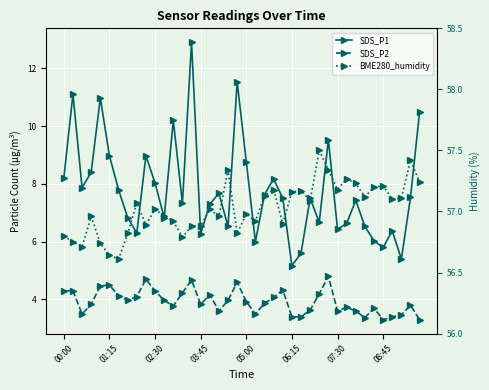

Reading right to left, what are all the values shown in this chart?

SDS_P1: 10.5	7.5	5.4	6.4	5.8	6.0	6.5	7.4	6.6	6.4	9.5	6.7	7.5	5.6	5.2	7.5	8.2	7.6	6.0	8.8	11.5	6.5	7.7	7.3	6.3	12.9	7.3	10.2	6.8	8.0	9.0	6.3	6.8	7.8	9.0	11.0	8.4	7.9	11.1	8.2
SDS_P2: 3.3	3.8	3.5	3.4	3.3	3.7	3.4	3.6	3.7	3.6	4.8	4.2	3.6	3.4	3.4	4.3	4.1	3.9	3.5	3.9	4.6	4.0	3.6	4.2	3.8	4.7	4.2	3.8	4.0	4.3	4.7	4.1	4.0	4.1	4.5	4.5	3.8	3.5	4.3	4.3
BME280_humidity: 57.2	57.4	57.1	57.1	57.2	57.2	57.1	57.2	57.3	57.2	57.3	57.5	57.1	57.2	57.2	56.9	57.2	57.1	56.9	57.0	56.8	57.3	57.0	57.0	56.9	56.9	56.8	56.9	57.0	57.0	56.9	57.1	56.8	56.6	56.6	56.7	57.0	56.7	56.8	56.8